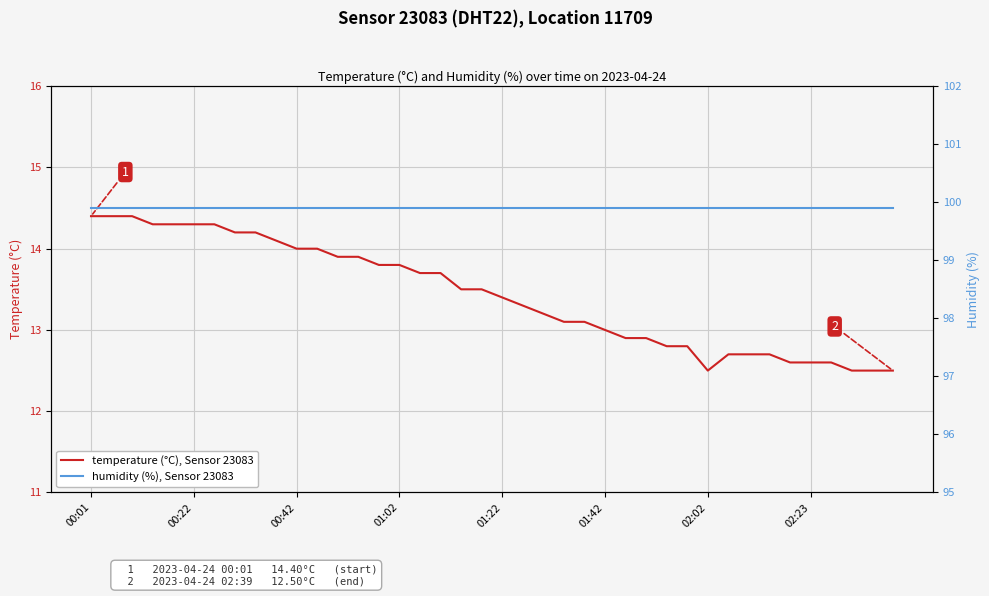

Is it true that humidity (%), Sensor 23083 equals 29.3 at 27?

False